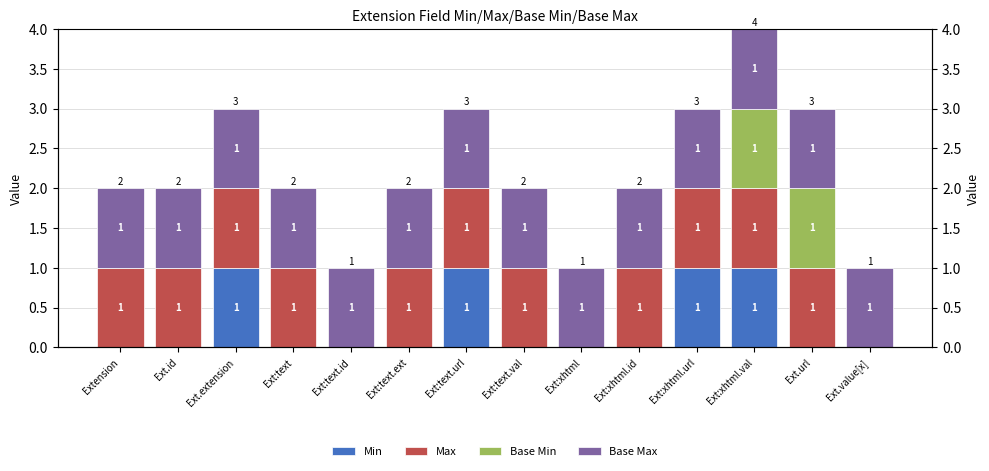

Is the value of Base Min at Extension greater than the value of Base Max at Ext.extension?

No